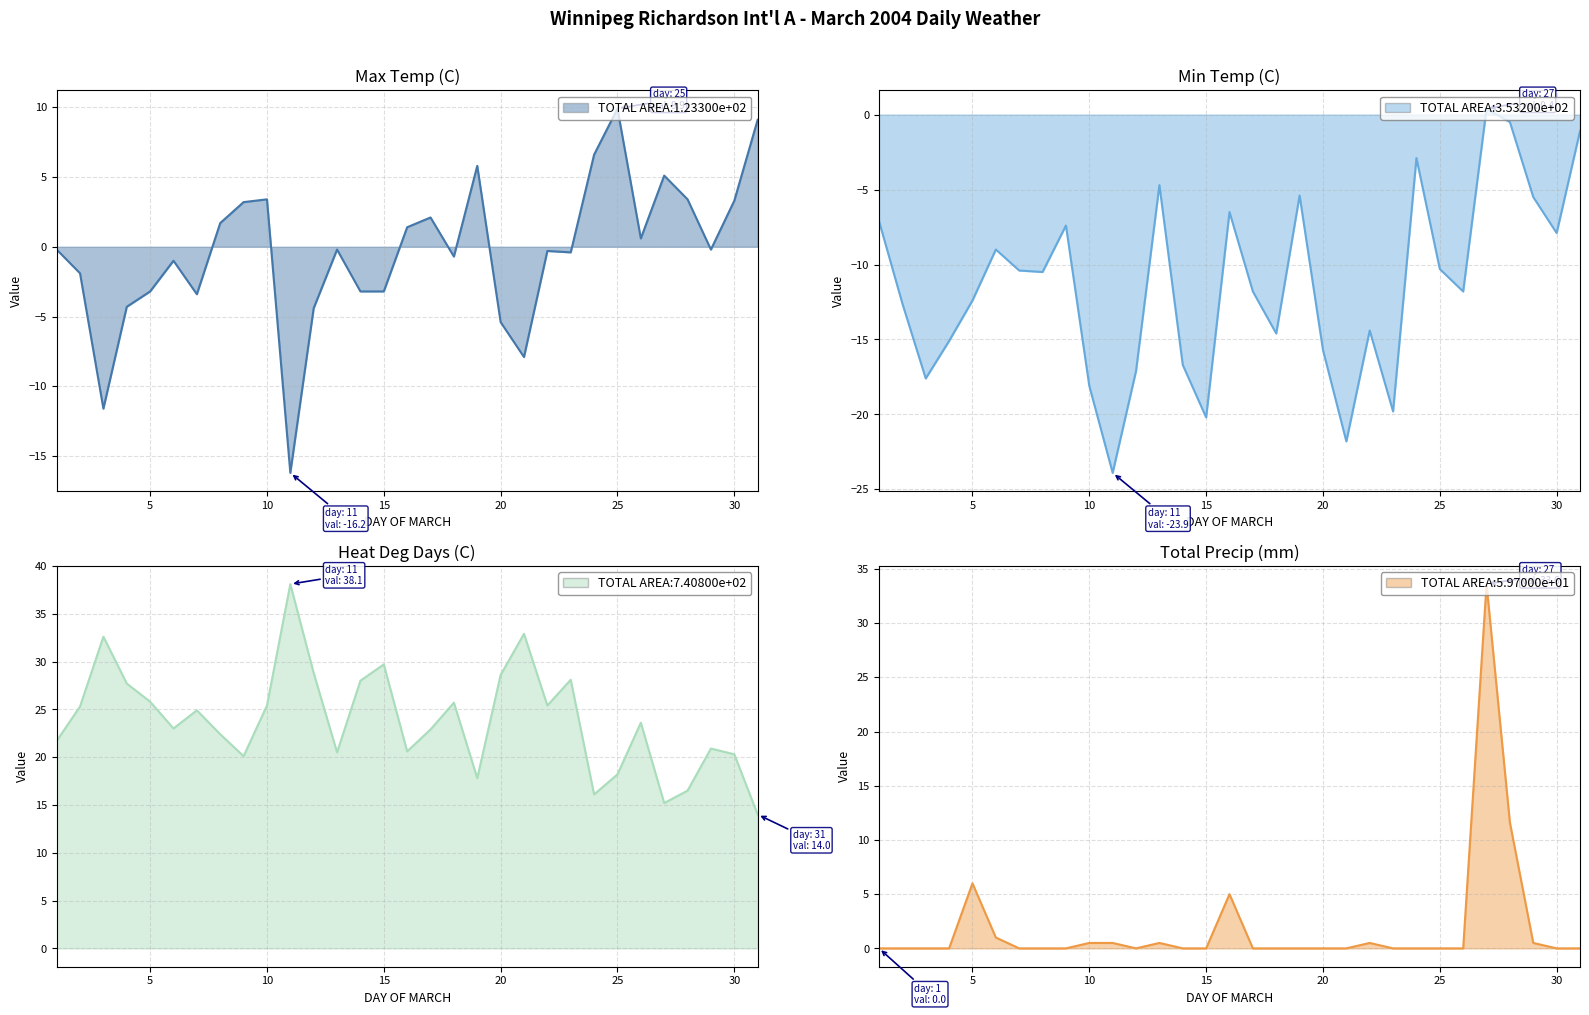

What is the total value across all series at 2004-03-29?

15.7